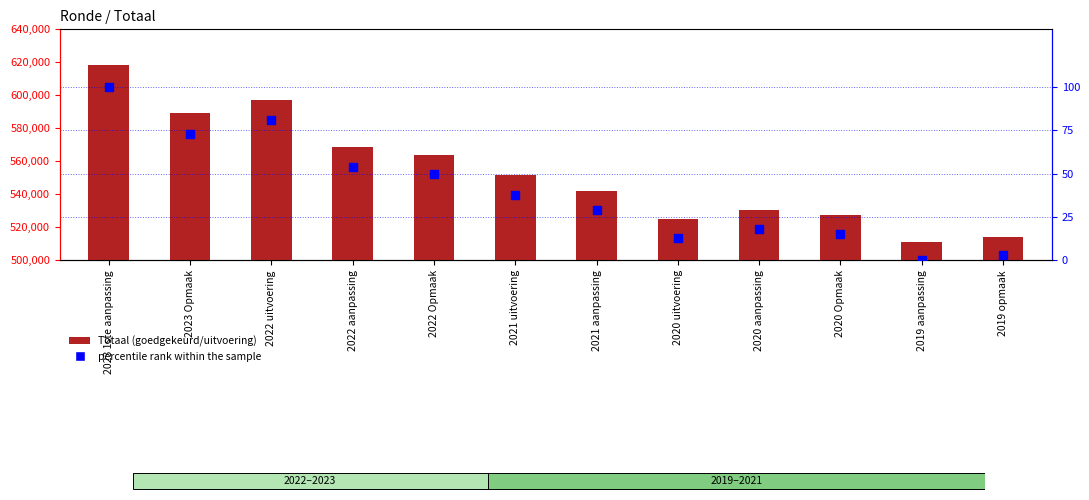

What is the total value across all series at 2020 aanpassing?

530643.3